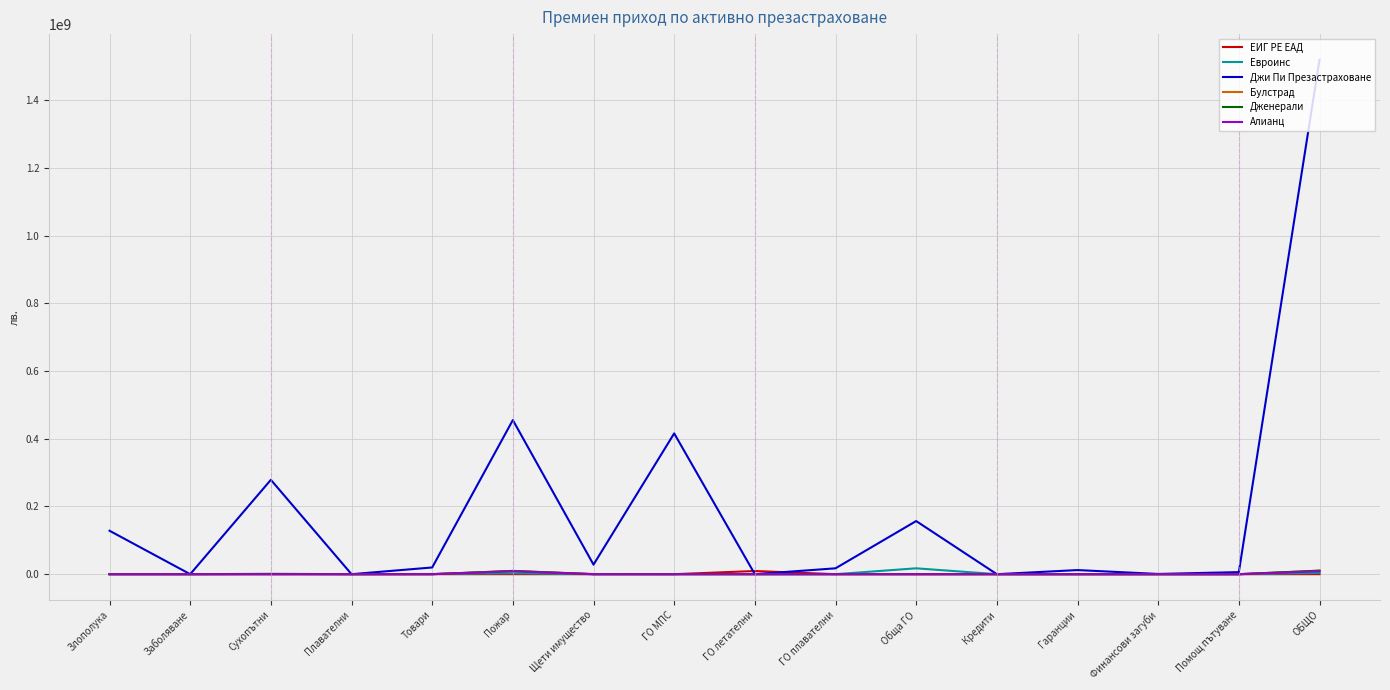

What is the maximum value for Джи Пи Презастраховане?

1519592769.9